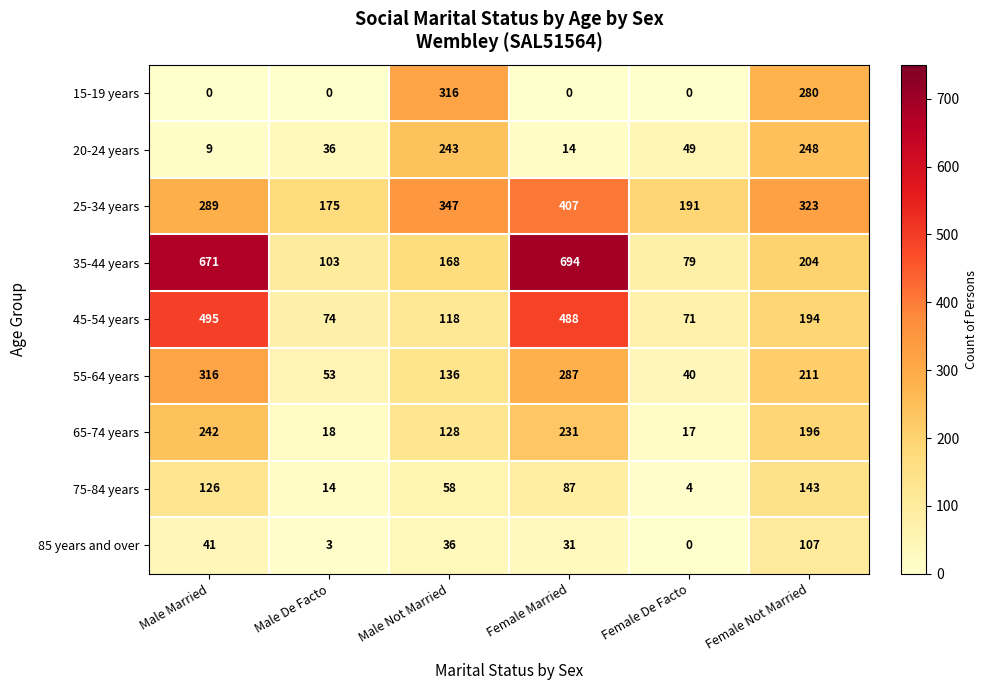

What is the sum of the 55-64 years values at Female Married and Male De Facto?

340